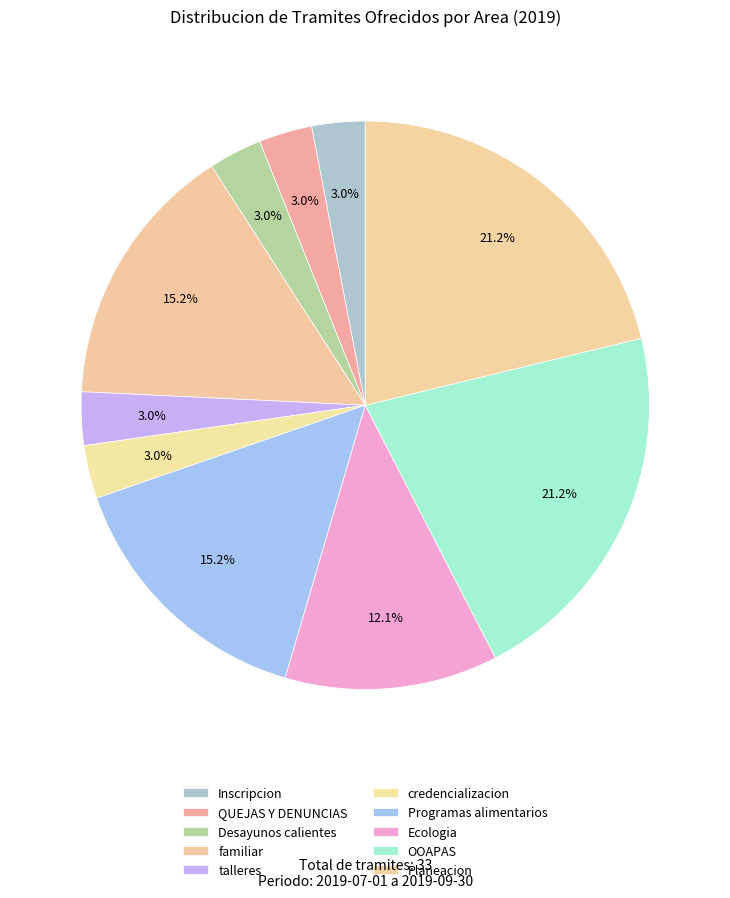

True or false: Inscripcion accounts for 3% of the total.

True